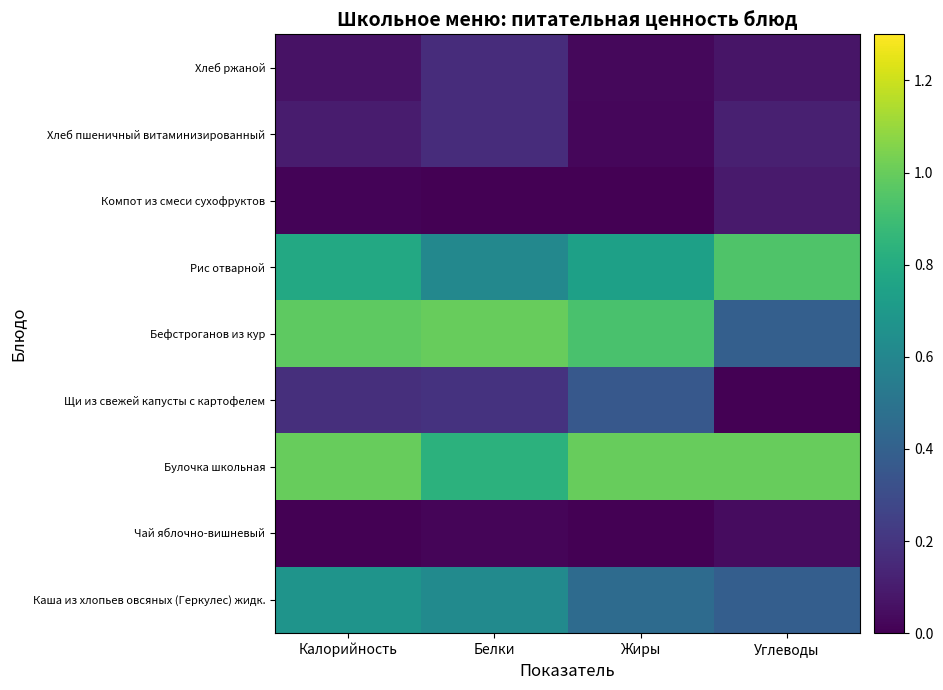

Which label corresponds to the smallest value in the chart?

Калорийность